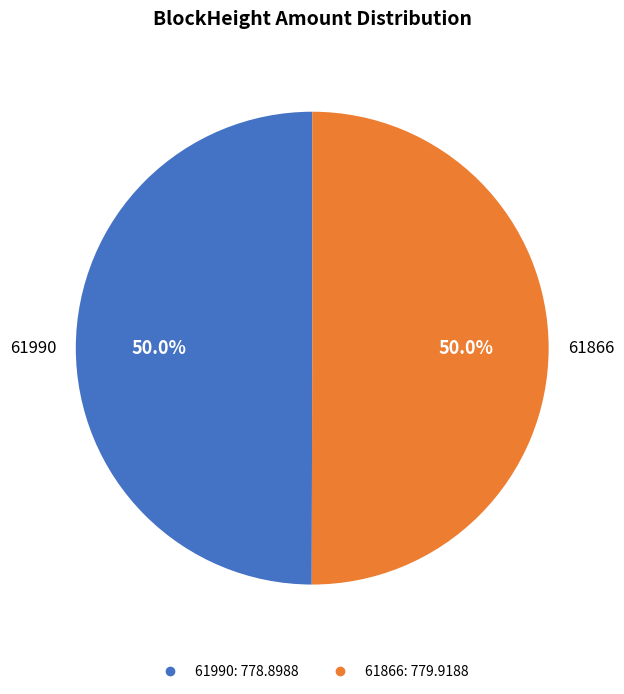

Is the sum of 61990 and 61866 greater than half?

Yes